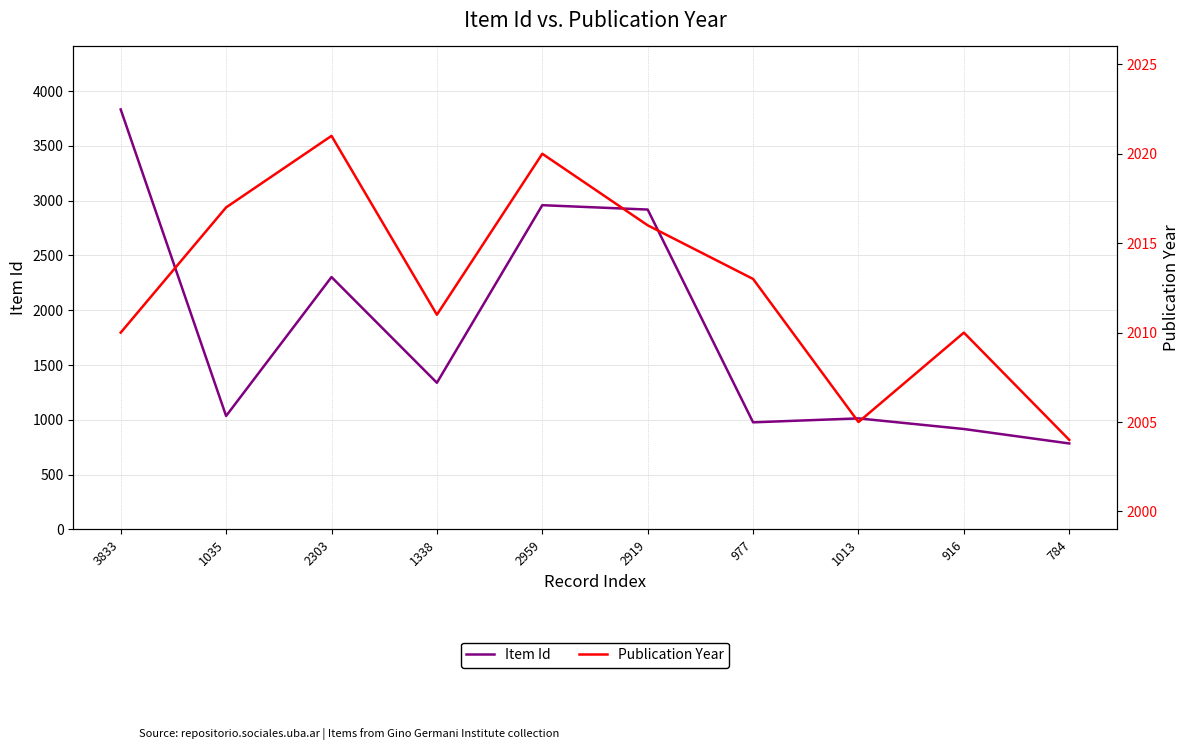

How many lines are shown in the chart?

2